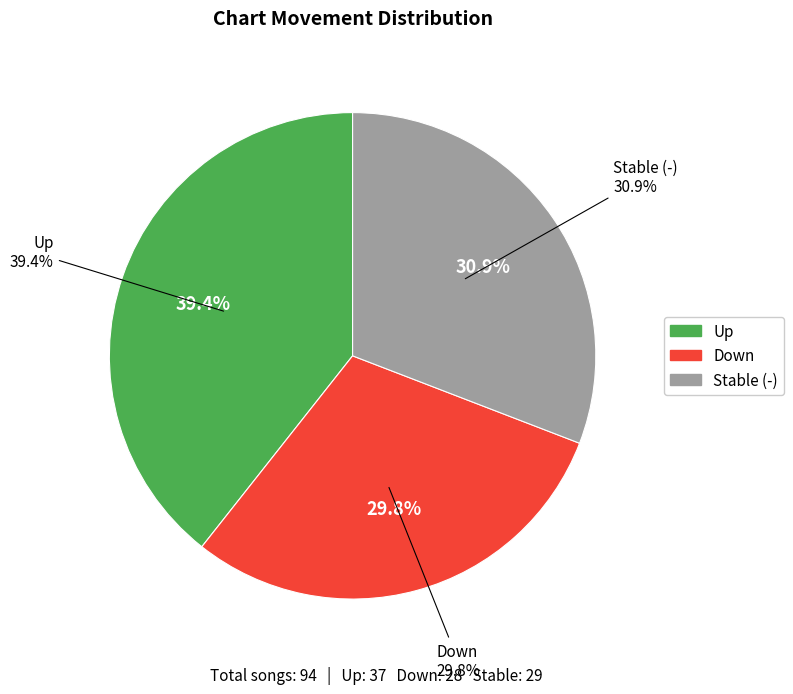

What is the largest slice in the pie chart?

up